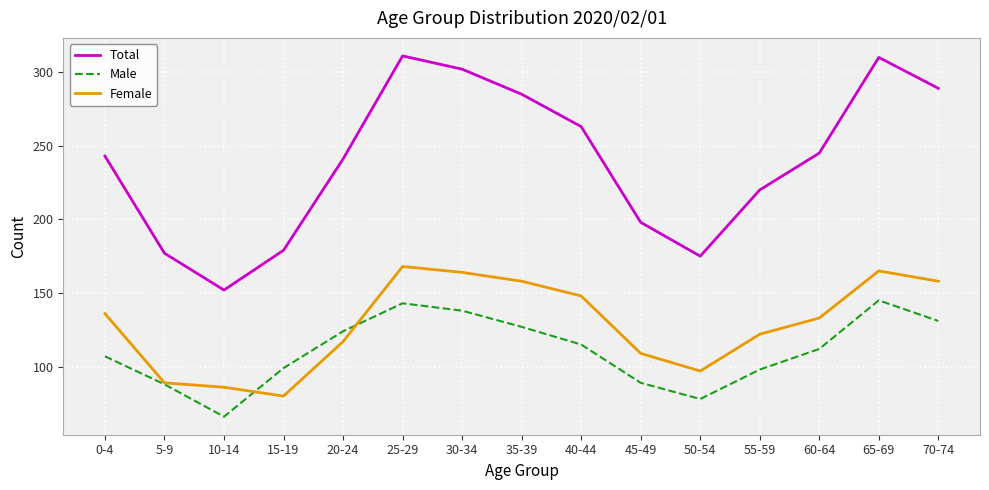

How many values in the Male series are below 112?

7